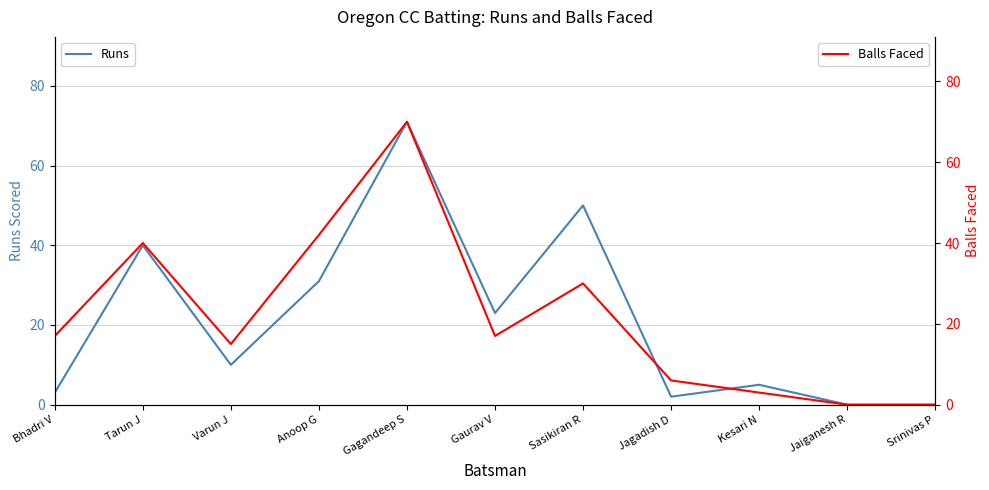

How many values in the Balls Faced series are below 17?

5